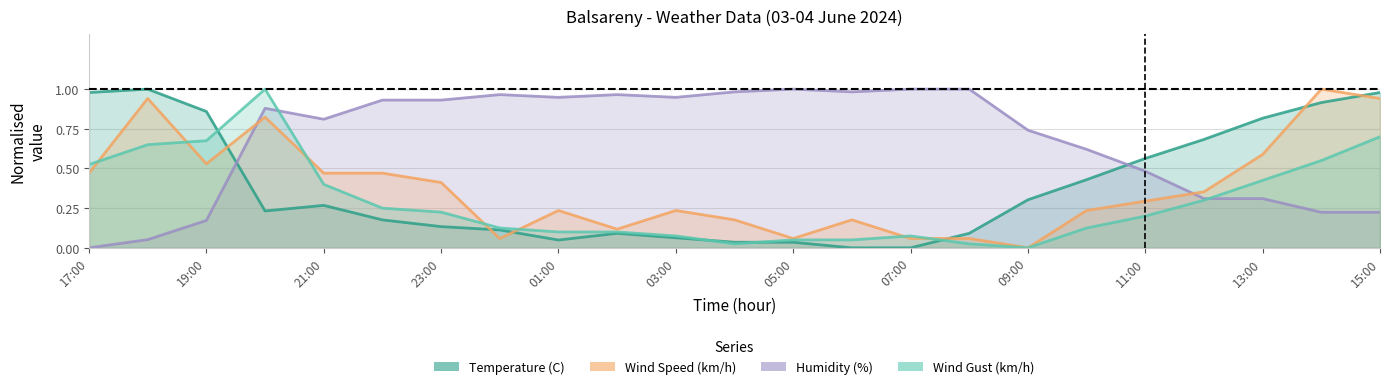

True or false: Wind Gust (km/h) has a value of 0.2 at 00:00.

False